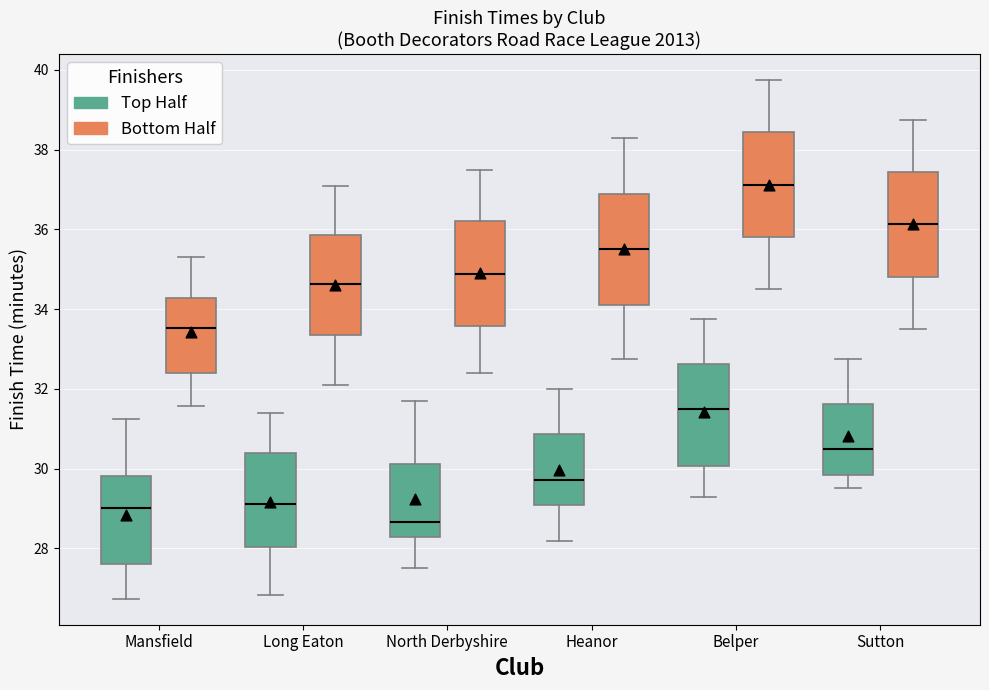

Reading left to right, transcribe this box plot: for each box, give where its median line is, the range the box spans, and where its two whiskers end, as read against the y-axis. The values are not printed on the chart, so give them approximately, as read against the axis.

Mansfield (Top Half): median 29.0, box 27.6 to 29.8, whiskers 26.8 to 31.2
Mansfield (Bottom Half): median 33.6, box 32.4 to 34.2, whiskers 31.6 to 35.4
Long Eaton (Top Half): median 29.2, box 28.0 to 30.4, whiskers 26.8 to 31.4
Long Eaton (Bottom Half): median 34.6, box 33.4 to 35.8, whiskers 32.2 to 37.2
North Derbyshire (Top Half): median 28.6, box 28.2 to 30.2, whiskers 27.6 to 31.8
North Derbyshire (Bottom Half): median 34.8, box 33.6 to 36.2, whiskers 32.4 to 37.6
Heanor (Top Half): median 29.8, box 29.0 to 30.8, whiskers 28.2 to 32.0
Heanor (Bottom Half): median 35.6, box 34.2 to 37.0, whiskers 32.8 to 38.4
Belper (Top Half): median 31.6, box 30.0 to 32.6, whiskers 29.2 to 33.8
Belper (Bottom Half): median 37.2, box 35.8 to 38.4, whiskers 34.6 to 39.8
Sutton (Top Half): median 30.4, box 29.8 to 31.6, whiskers 29.6 to 32.8
Sutton (Bottom Half): median 36.2, box 34.8 to 37.4, whiskers 33.6 to 38.8